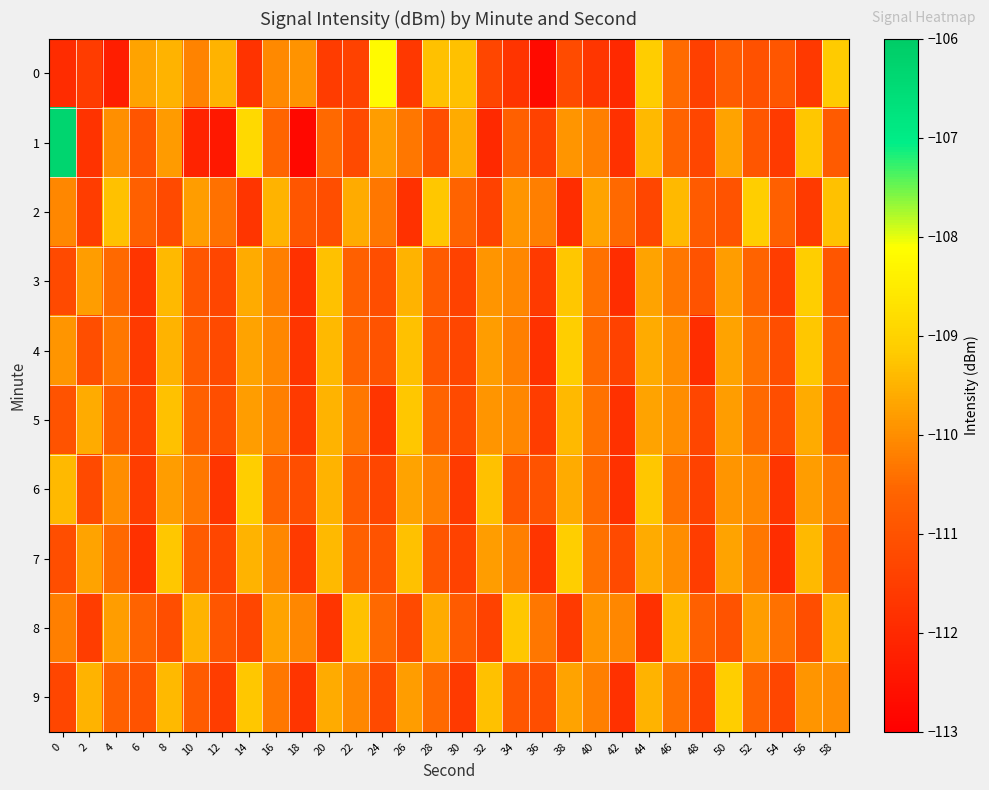

Which series changed the most between 36 and 38?

4